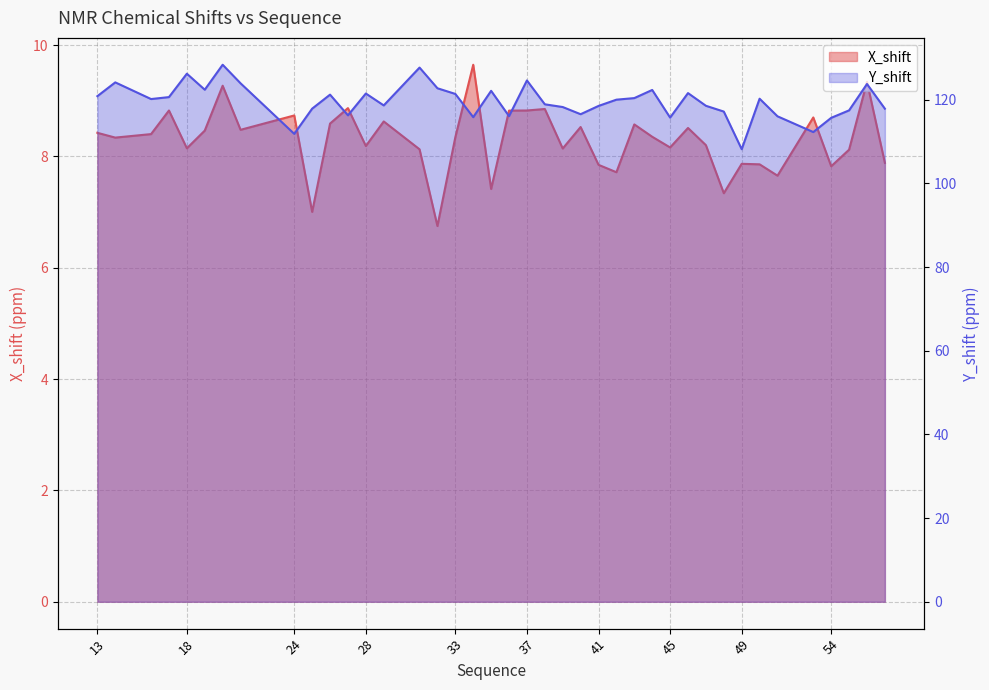

Rank the series by their average value, from lowest to highest.

X_shift, Y_shift